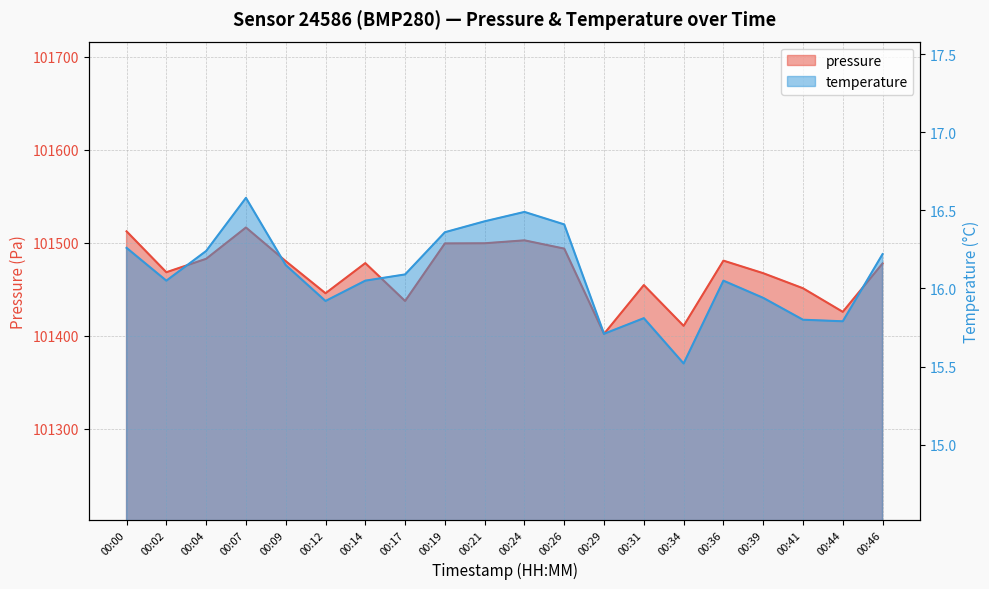

What is the difference between the pressure values at 00:09 and 00:12?

34.6